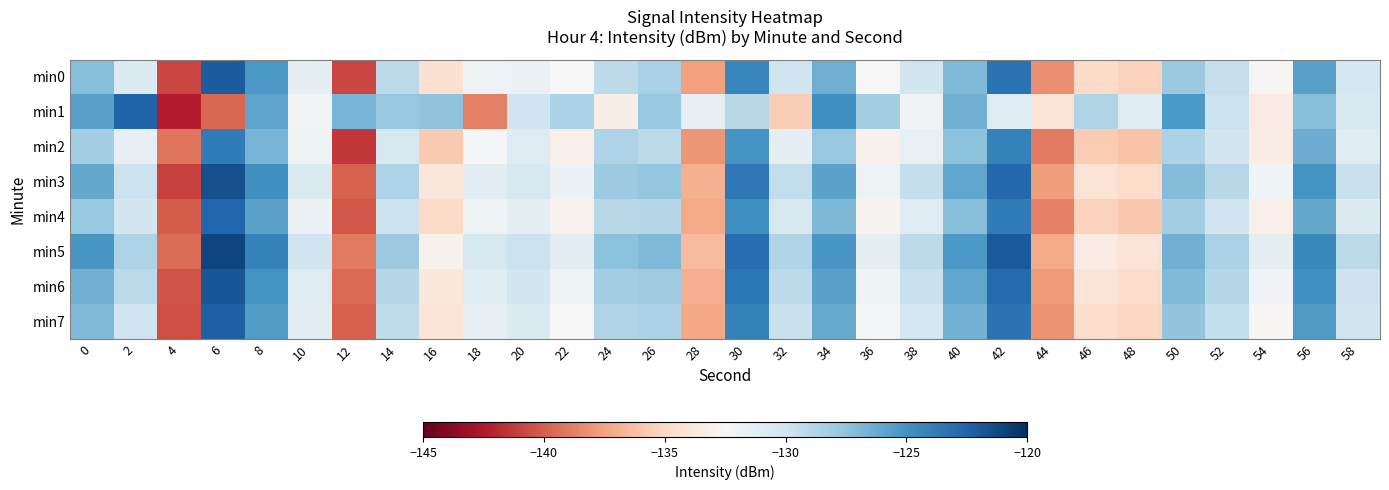

What is the spread (max minus min) of values at 34?

3.0